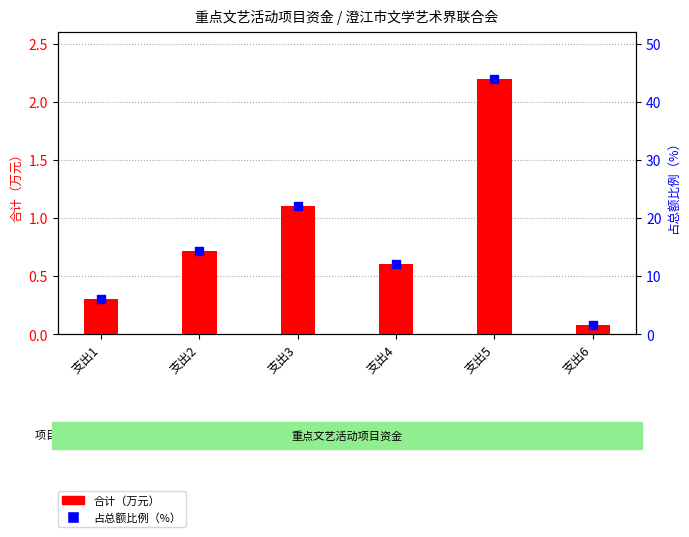

Which series reaches the minimum Y coordinate?

合计（万元）